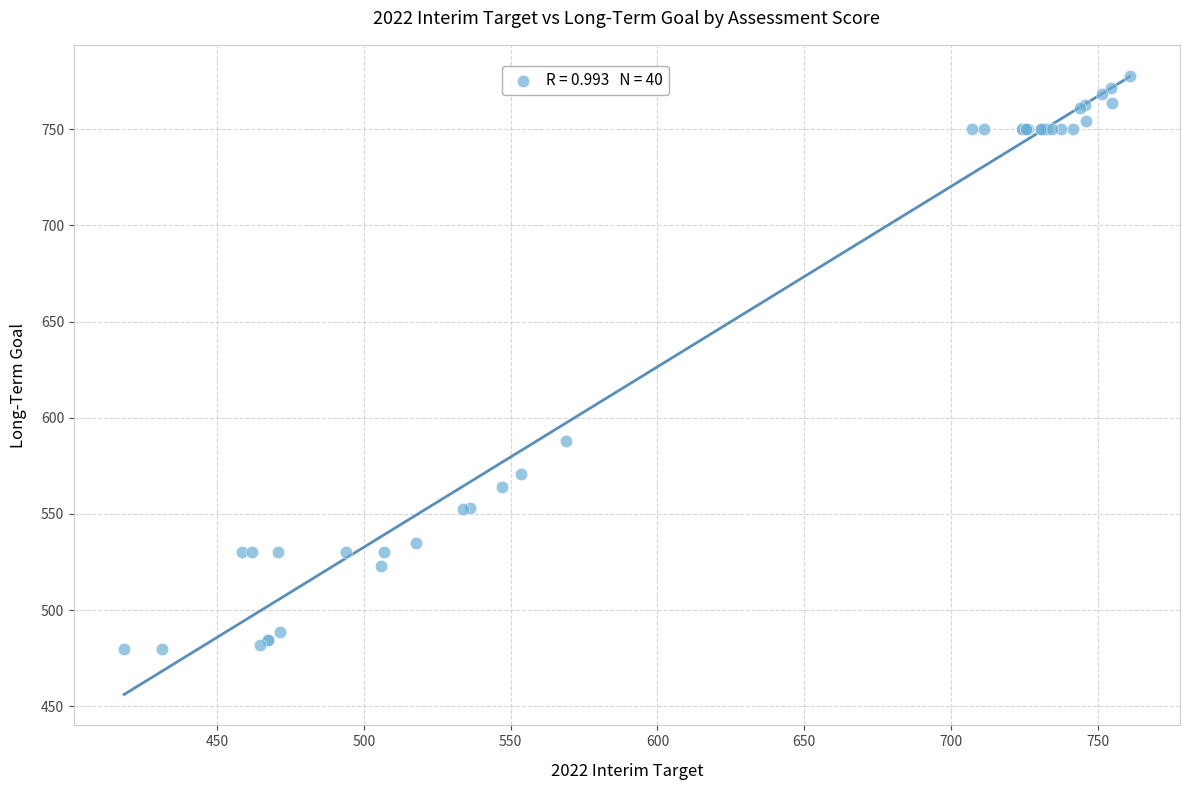

What Y value in the scatter plot is closest to 628?

587.7